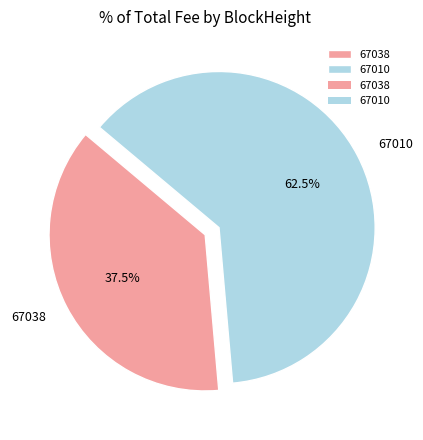

To the nearest percent, what is the difference between the 67010 and 67038 slice percentages?

25%